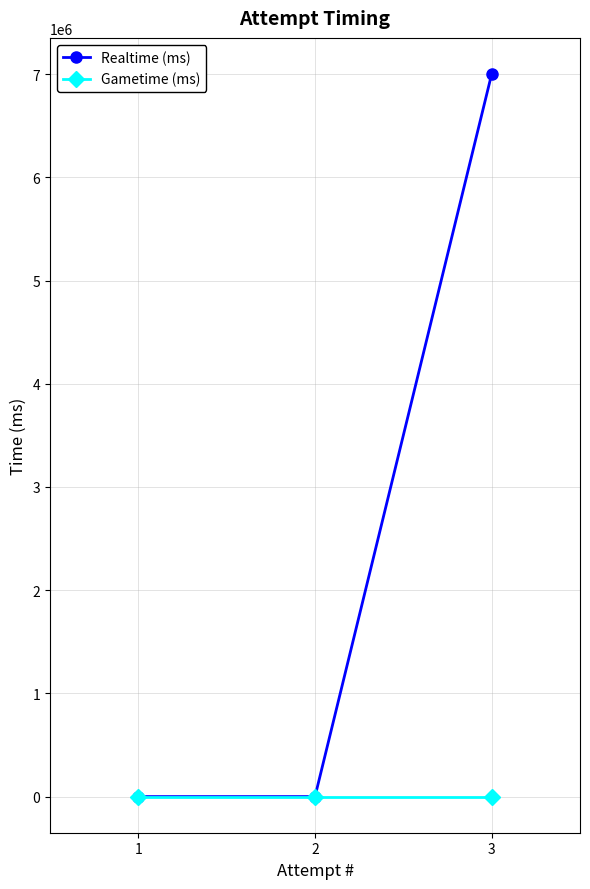

How many series are shown in this chart?

2